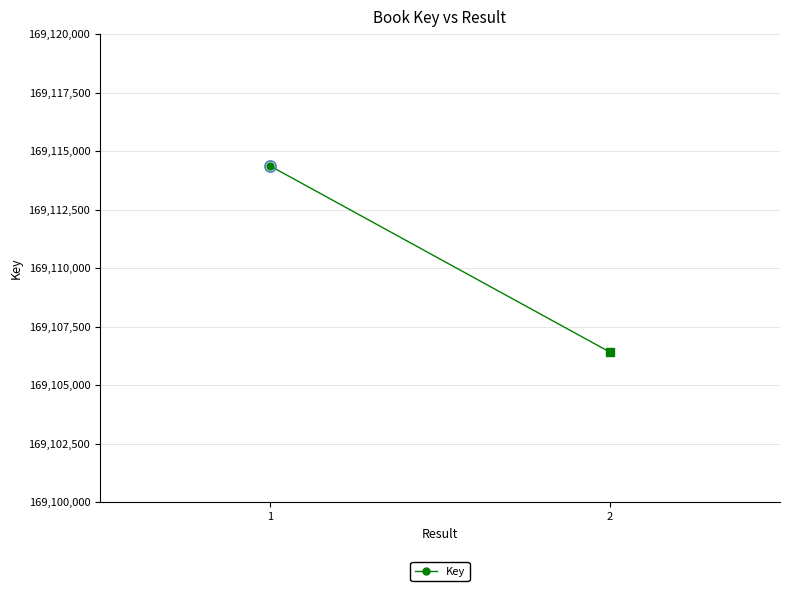

What is the sum of all values?

338220776